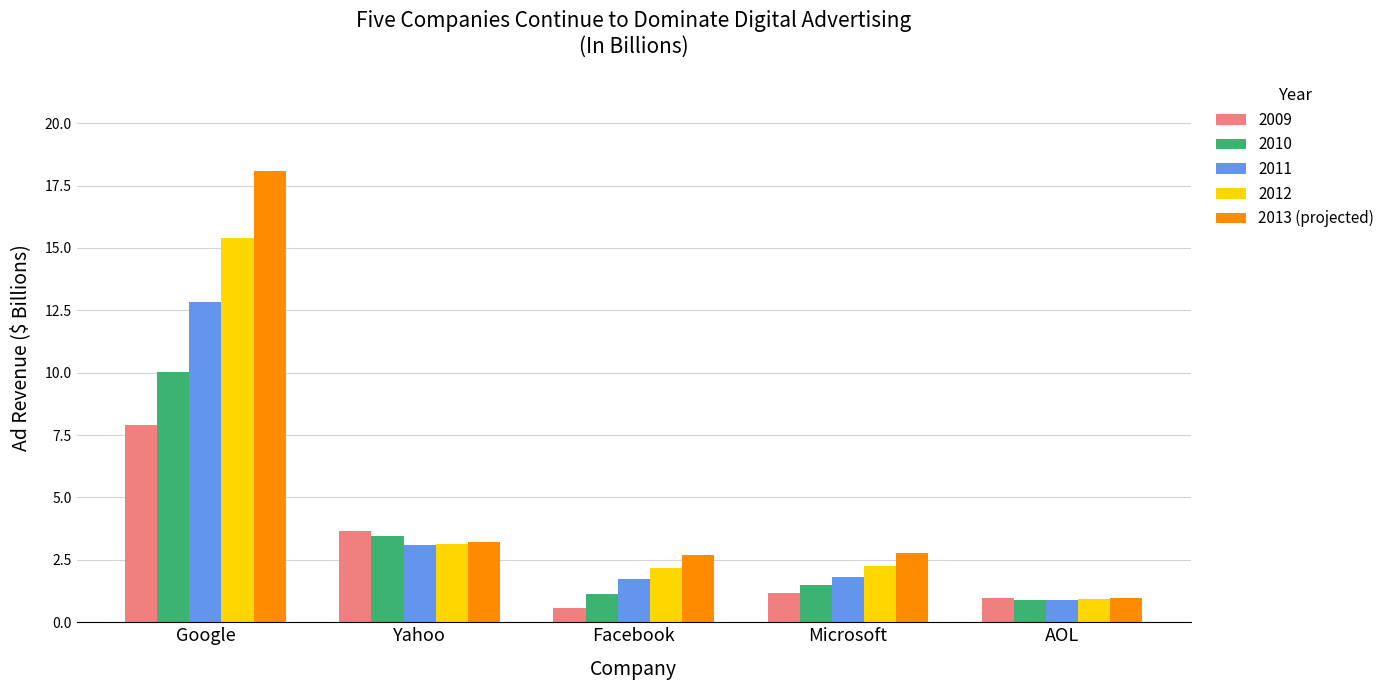

Rank the series by their maximum value, from lowest to highest.

2009, 2010, 2011, 2012, 2013 (projected)